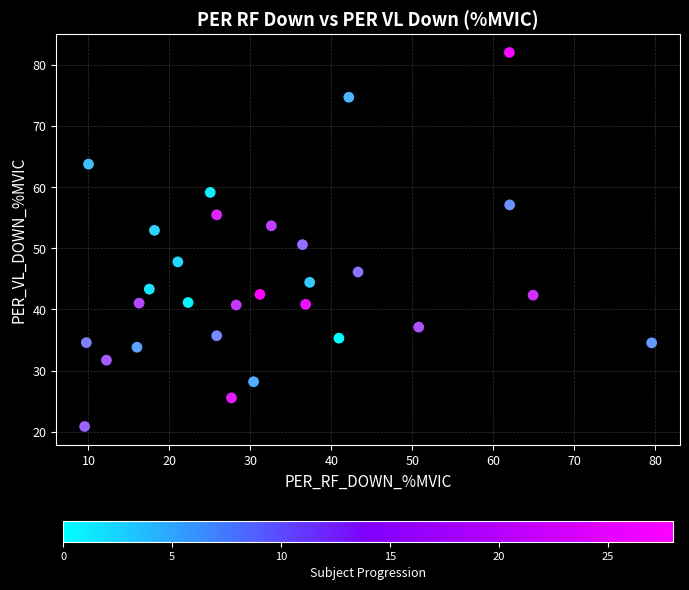

What is the range of Y values (max minus min)?

61.1